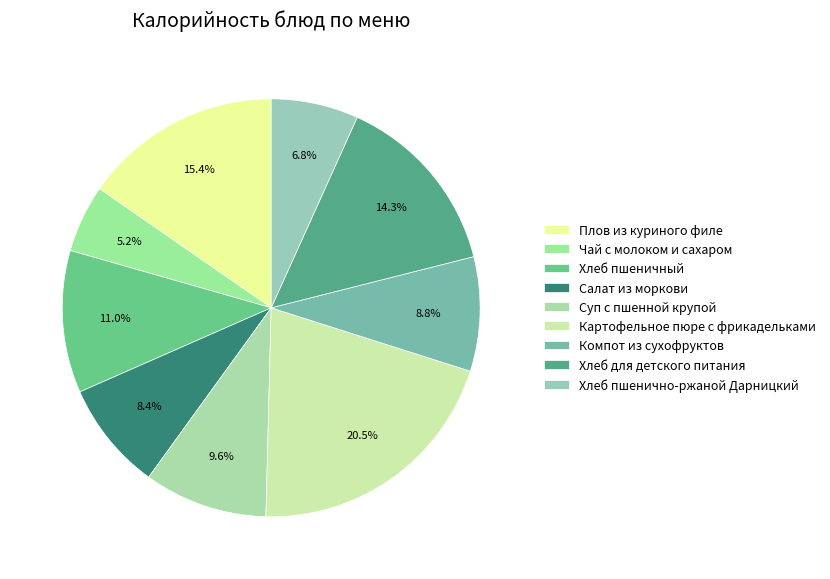

Does Салат из моркови account for over 50% of the chart?

No